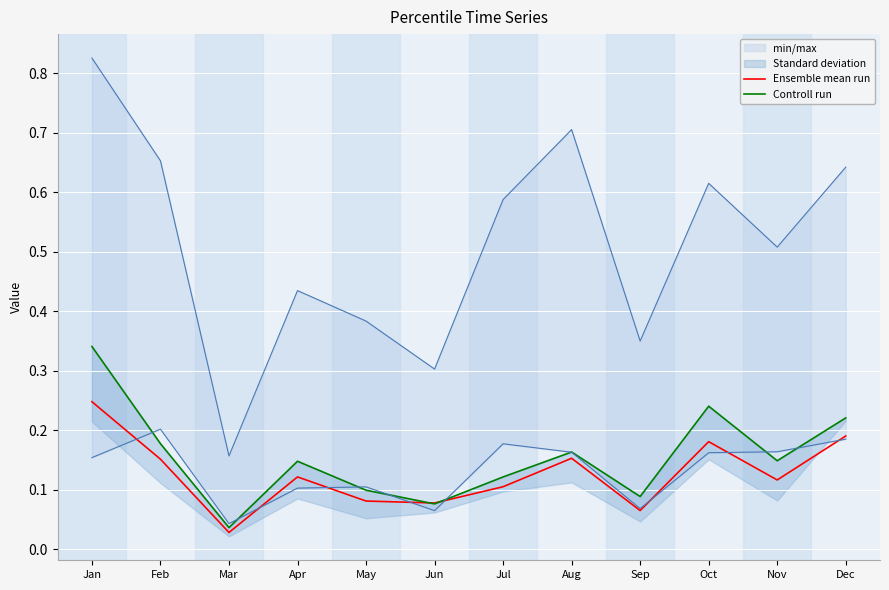

Which series has the widest spread of values?

Controll run